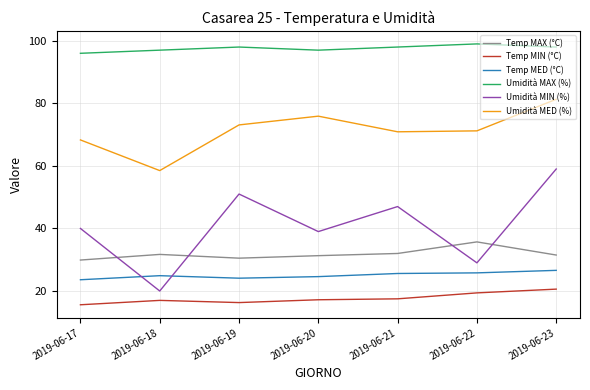

True or false: Temp MED (°C) has more than 0 points higher than both neighbors.

True